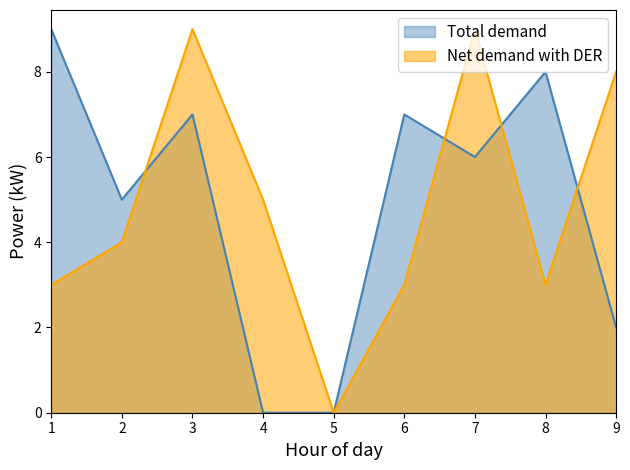

How many times do Net demand with DER and Total demand cross each other?

4